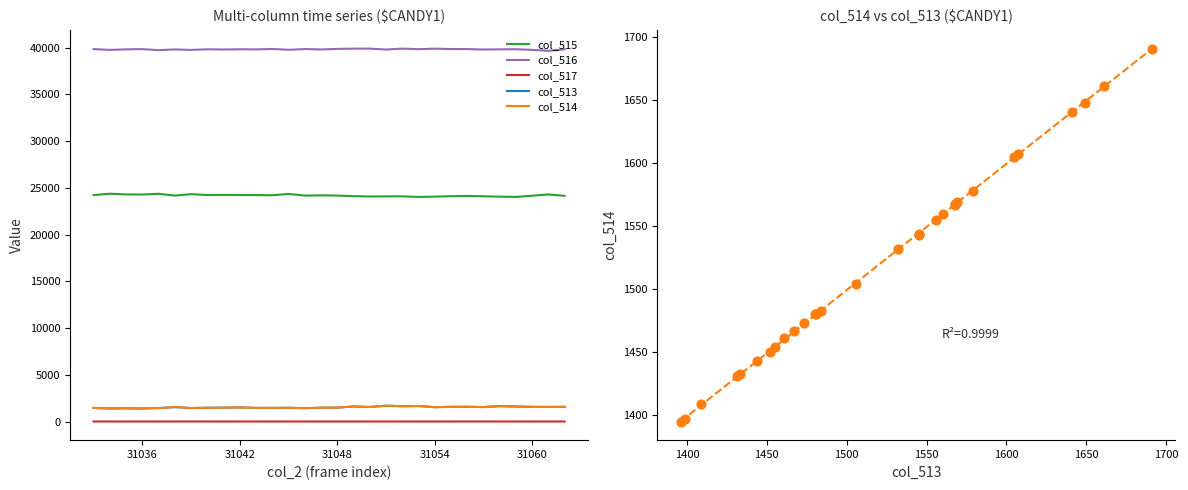

Which series reaches the minimum Y coordinate?

col_517